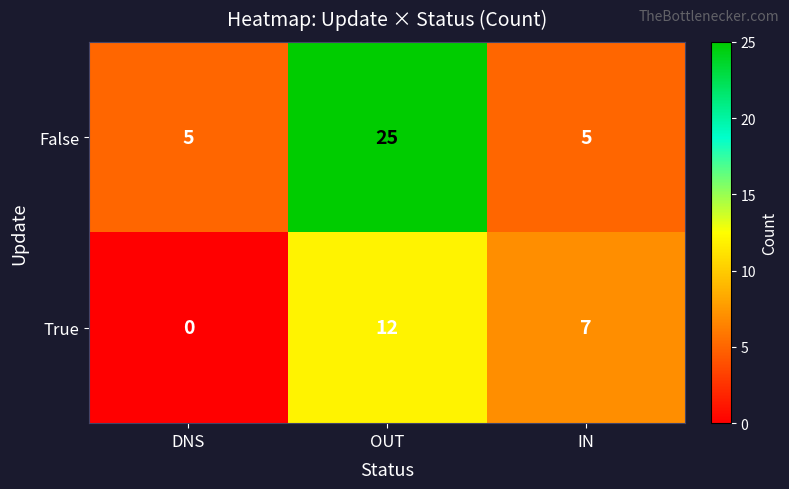

At which category does the chart reach its minimum across all series?

DNS